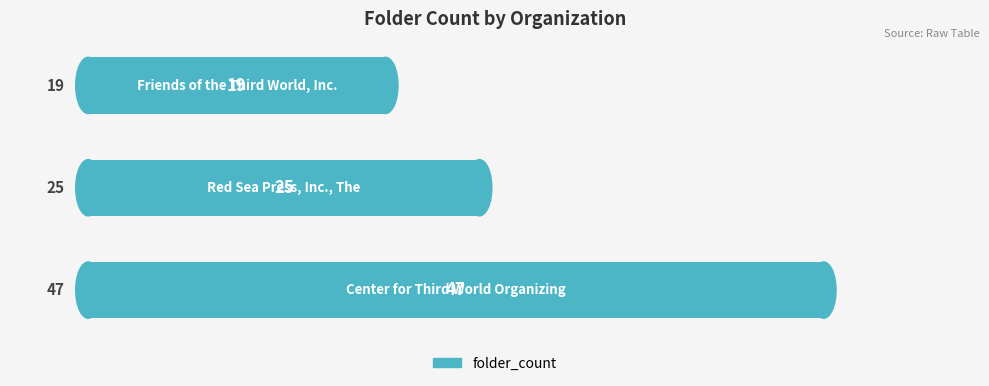

What is the minimum value shown in the chart?

19